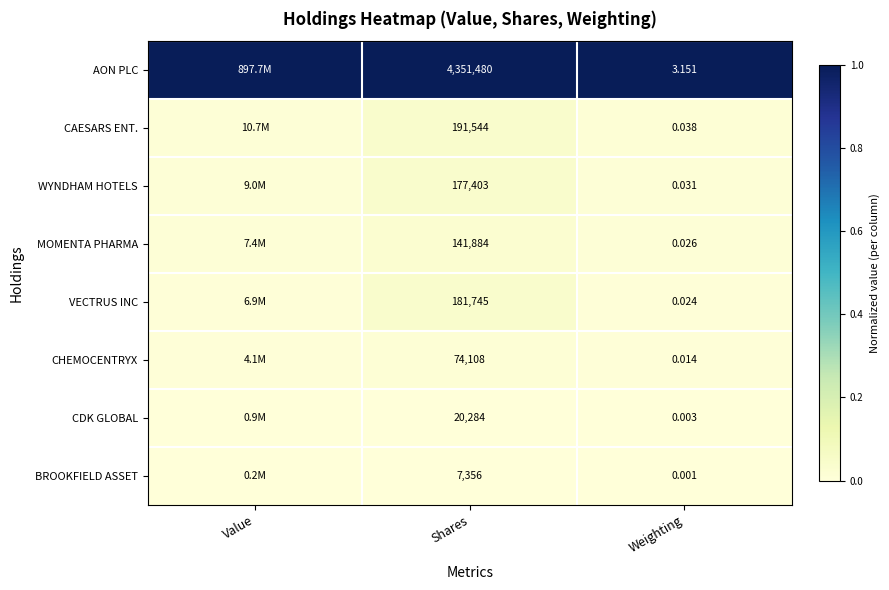

The value of CAESARS ENT. at Weighting is 0.0. True or false?

True